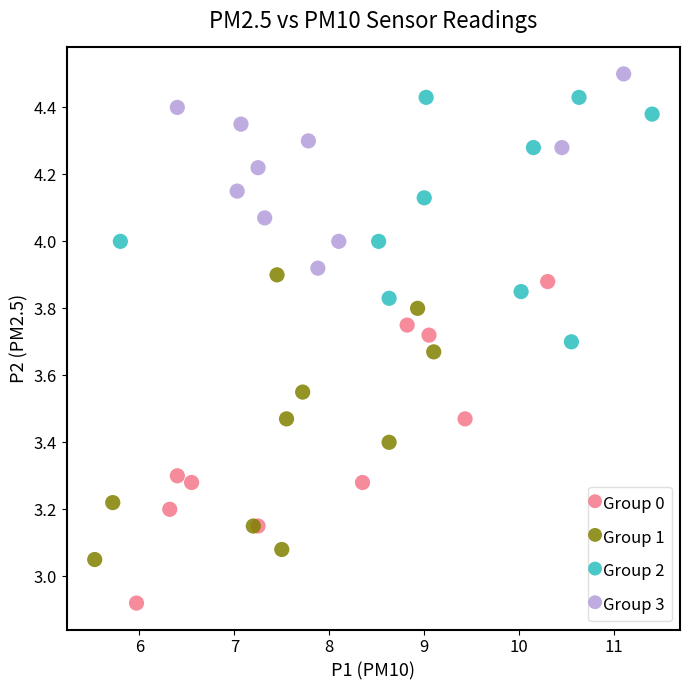

Which series contains the lowest Y value?

Group 0